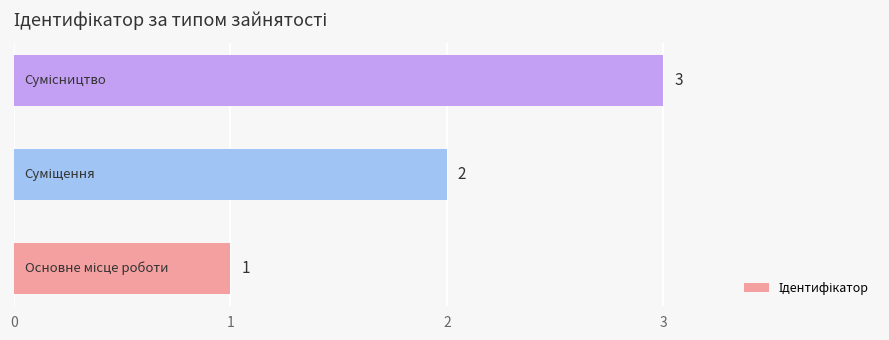

Count the values in the range 1 to 3.

3